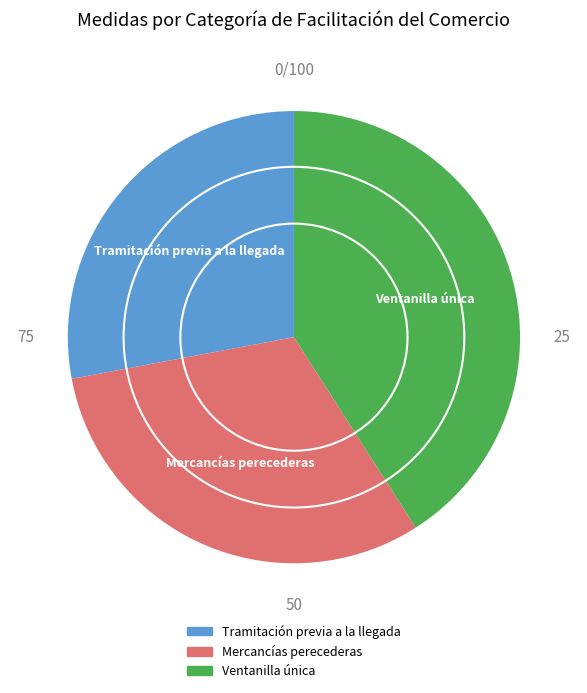

Count the number of slices in the pie.

3